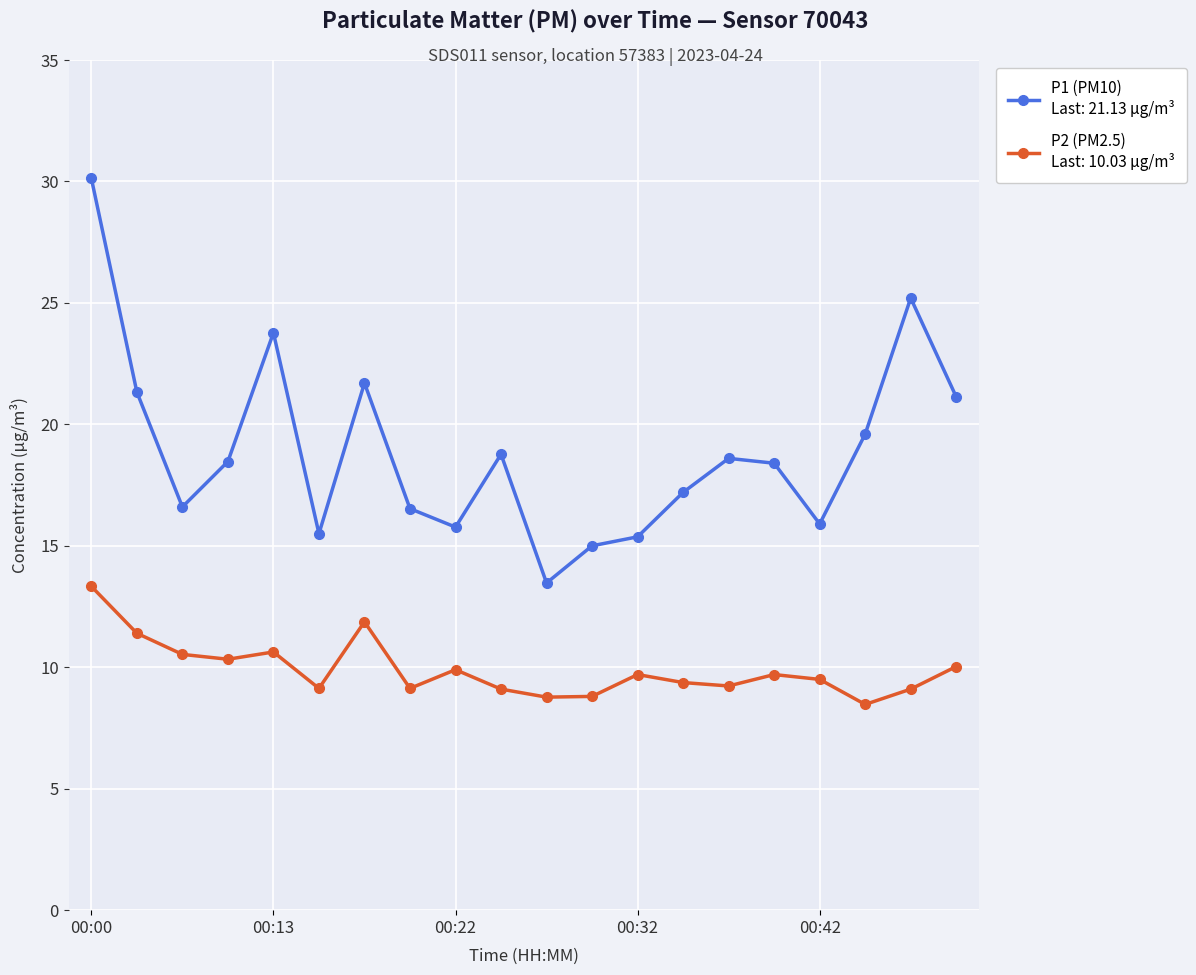

What is the maximum value shown in the chart?

30.1